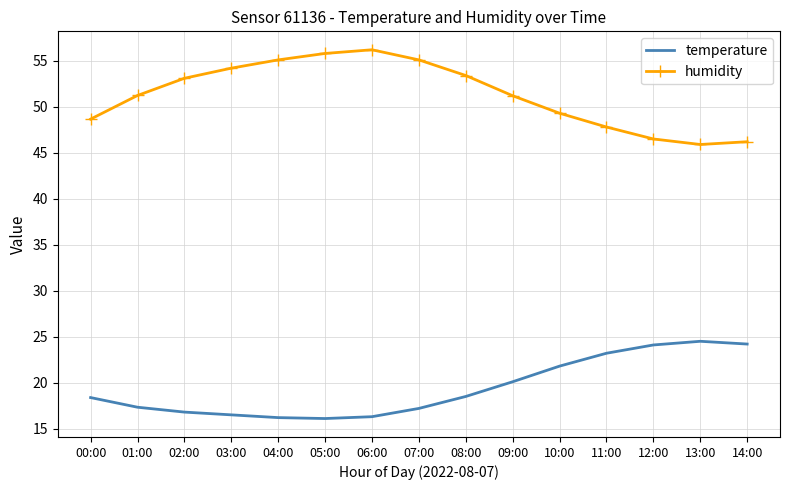

True or false: temperature and humidity intersect in this chart.

False